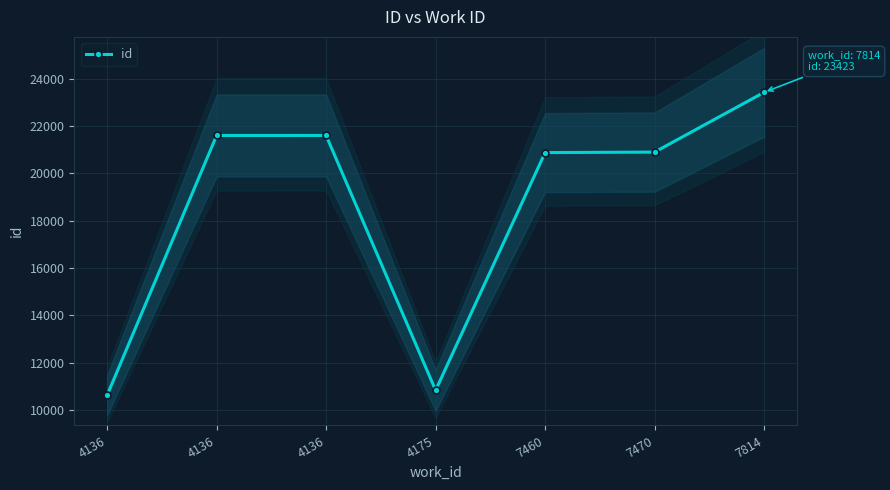

Reading right to left, what are all the values shown in this chart?

23423	20898	20877	10833	21601	21600	10624